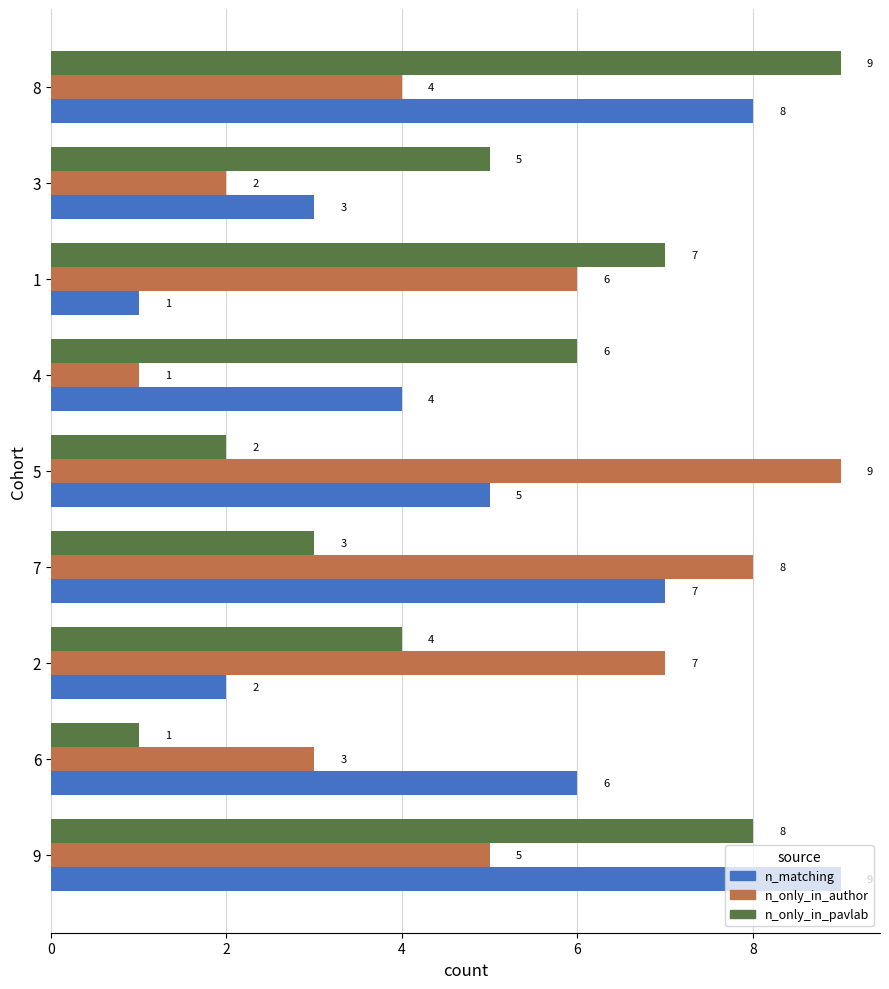

The n_only_in_author series shows 8 at 7. True or false?

True